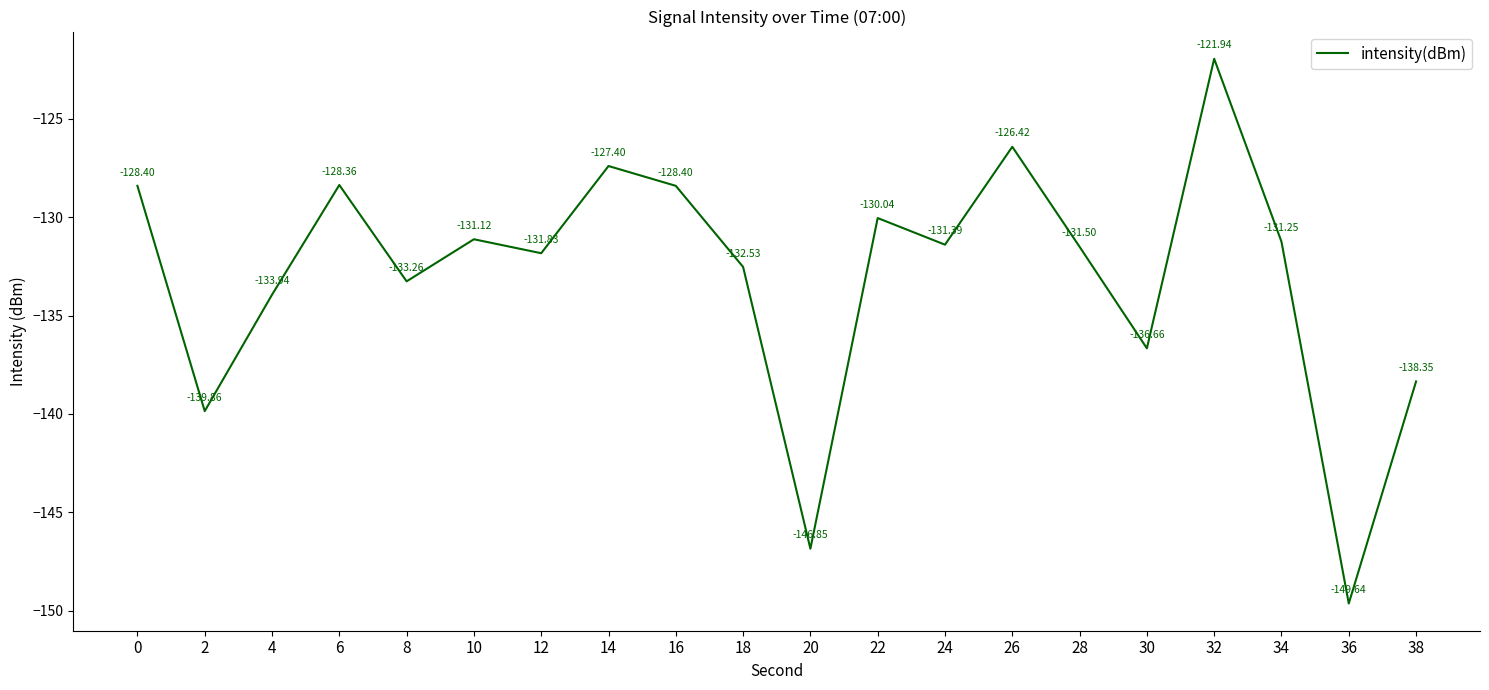

What is the sum of all values?

-2659.2